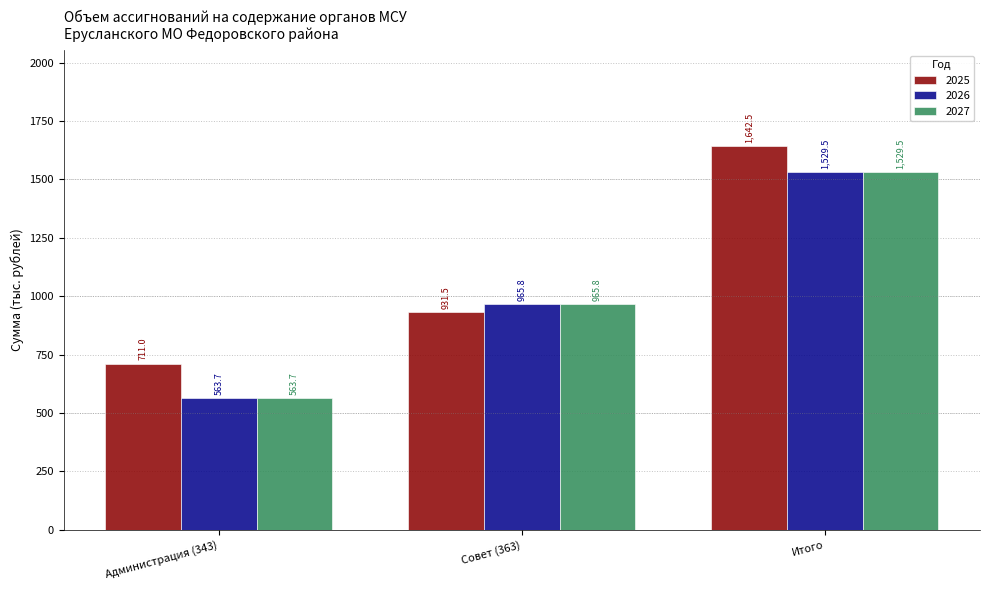

Reading right to left, transcribe all the data shown in this chart.

2025: 1642.5	931.5	711.0
2026: 1529.5	965.8	563.7
2027: 1529.5	965.8	563.7